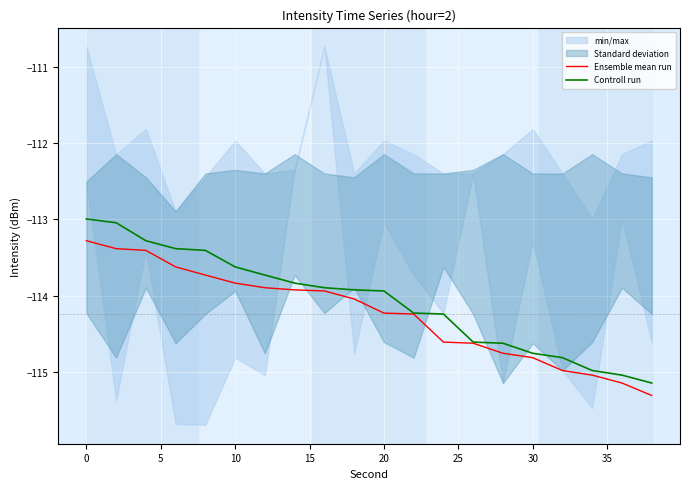

True or false: Controll run has more than 1 interior local peaks.

False